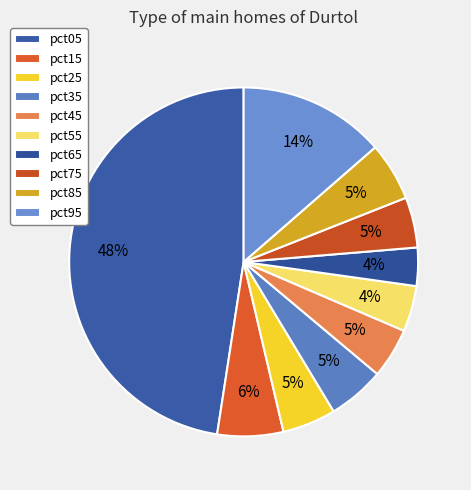

To the nearest percent, what is the combined percentage of pct05 and pct15?

54%